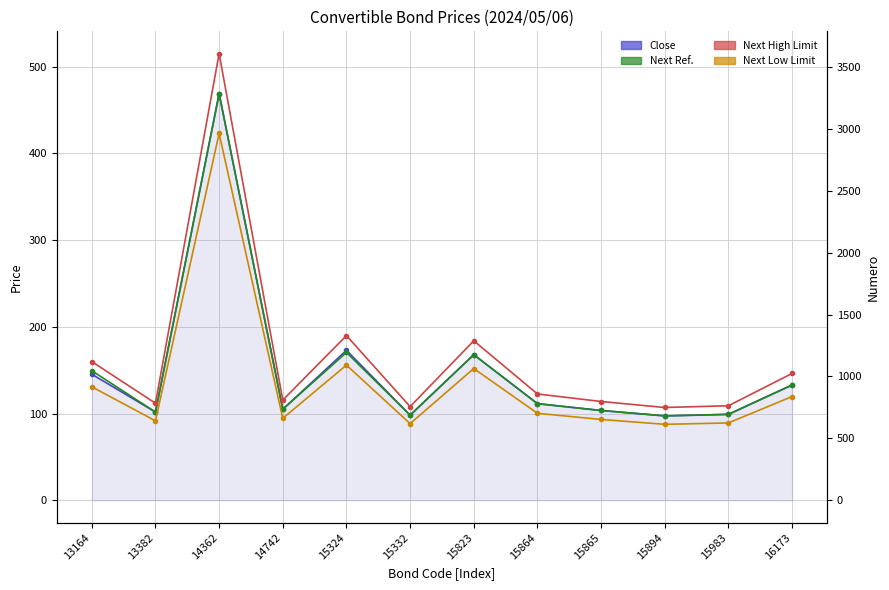

True or false: Close and Next High Limit intersect in this chart.

False